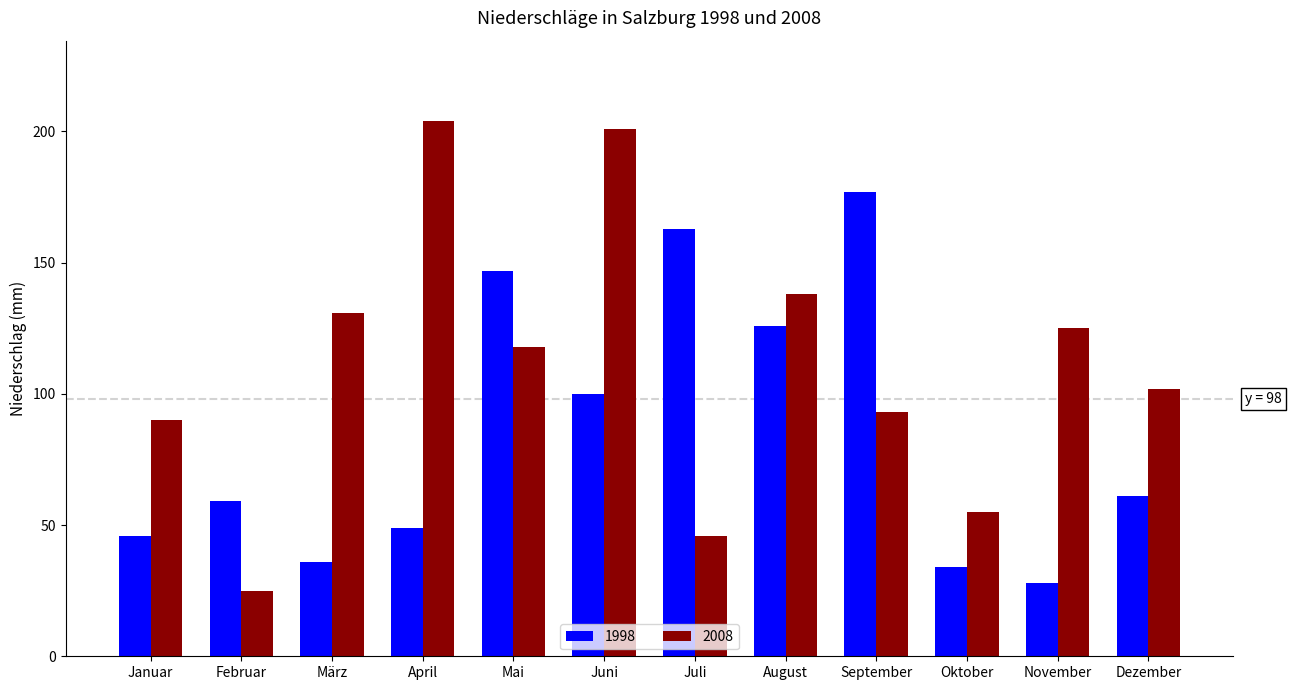

What is the maximum value for 1998?

177